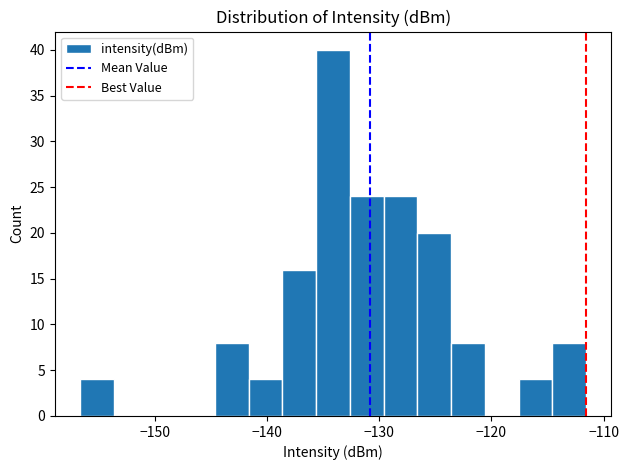

Around what value on the x-axis is the tallest bar? Give the approximate position of its centre, as read against the axis.

-134